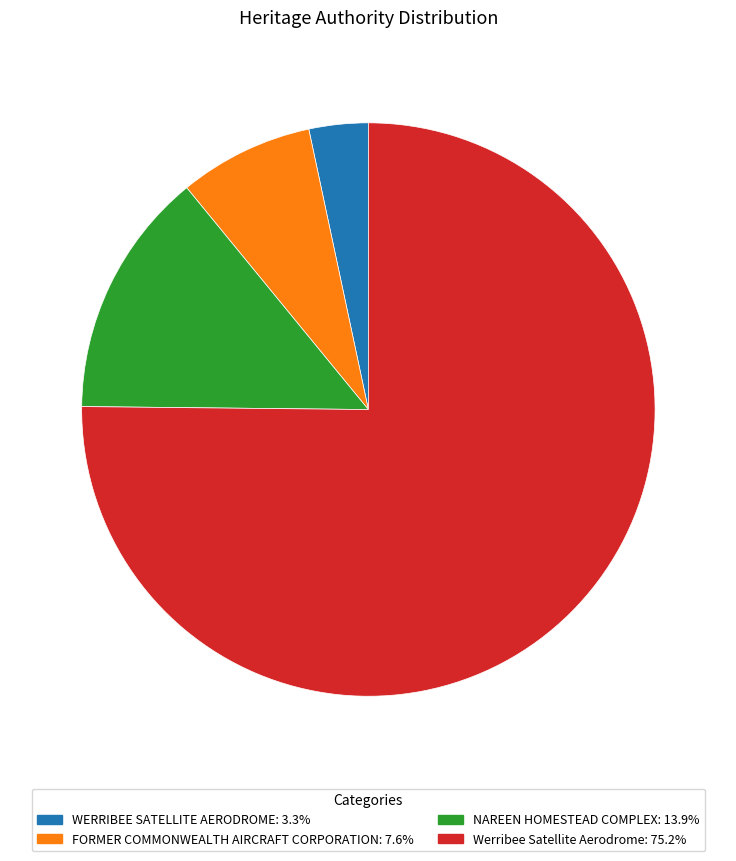

Which category accounts for the majority?

Werribee Satellite Aerodrome